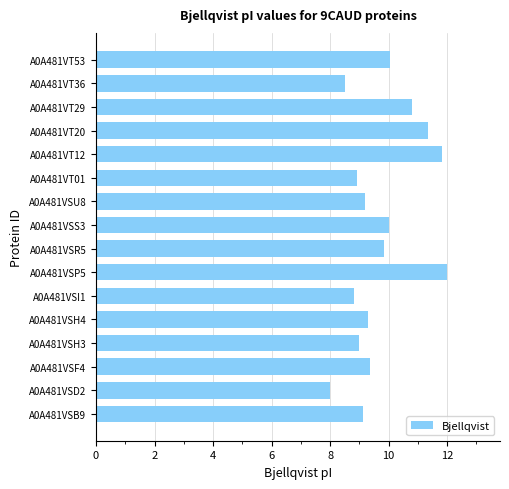

What is the maximum value shown in the chart?

12.0